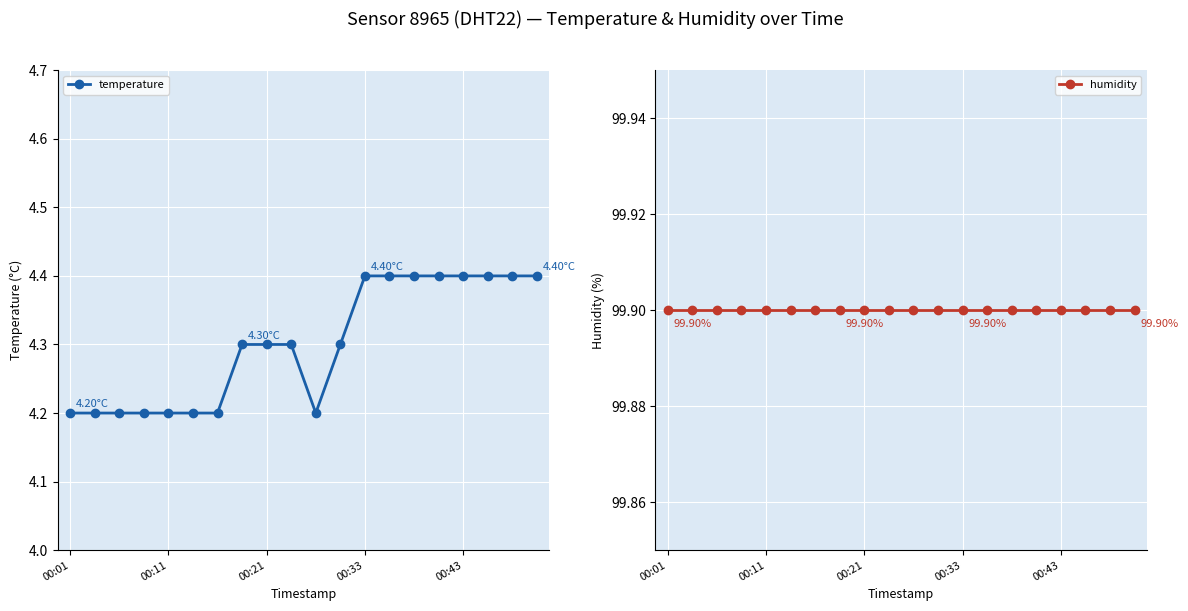

True or false: temperature has more than 1 interior local peaks.

False